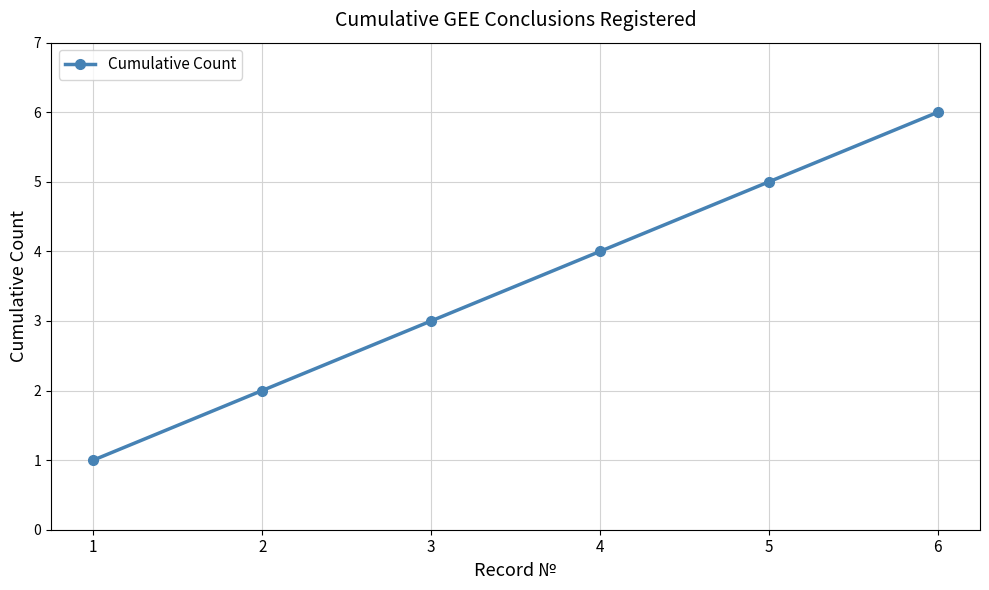

List the labels in order of value, smallest first.

1, 2, 3, 4, 5, 6